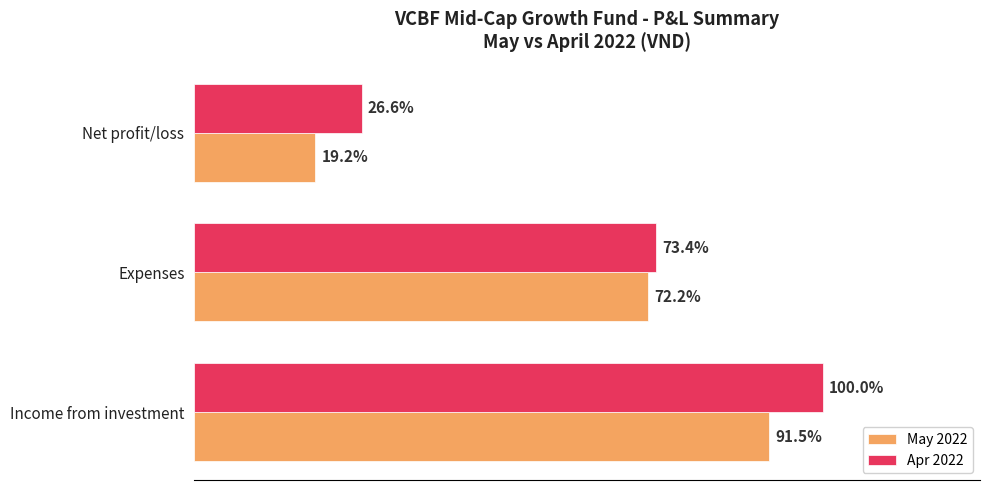

What are all the series names shown in the legend?

May 2022, Apr 2022